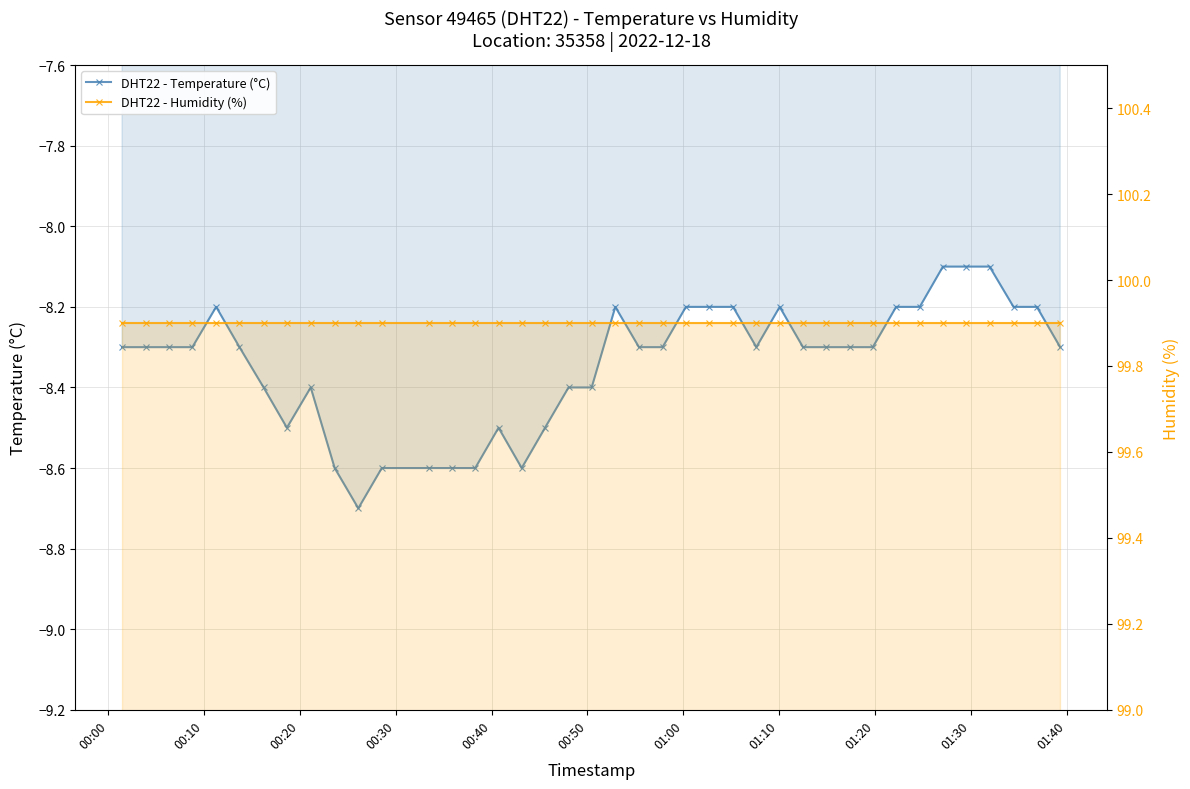

True or false: DHT22 - Temperature (°C) and DHT22 - Humidity (%) intersect in this chart.

False